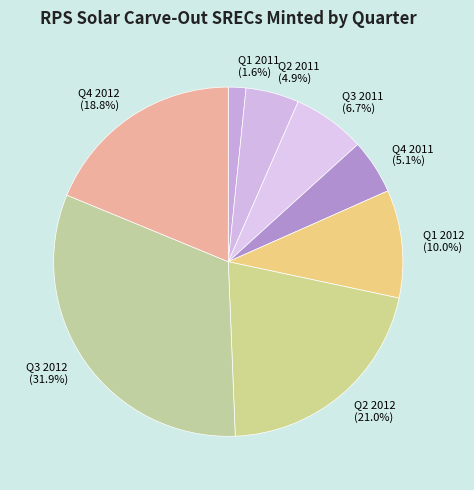

What is the ratio of the value at Q1 2012 to the value at Q2 2012?

0.5